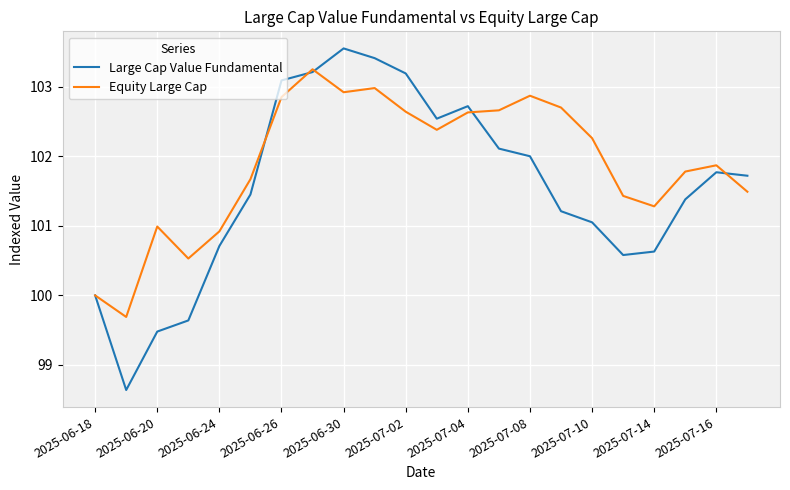

List the series in order of their overall mean, lowest first.

Large Cap Value Fundamental, Equity Large Cap